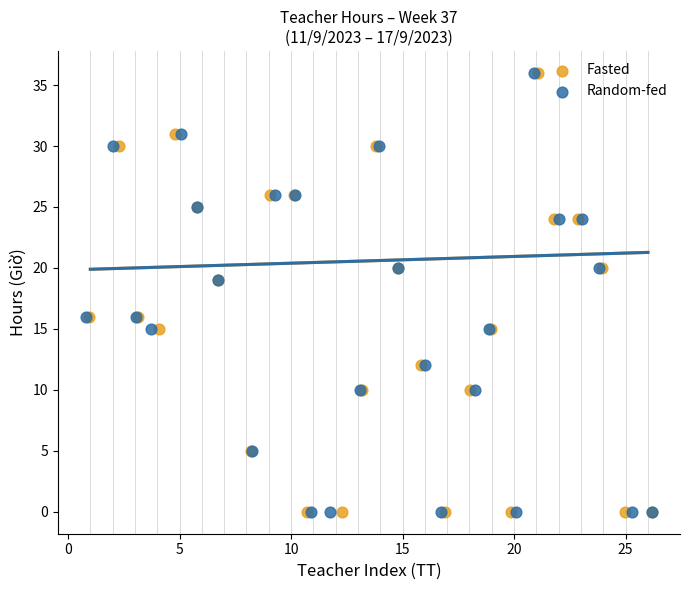

What are all the series names shown in the legend?

Fasted, Random-fed